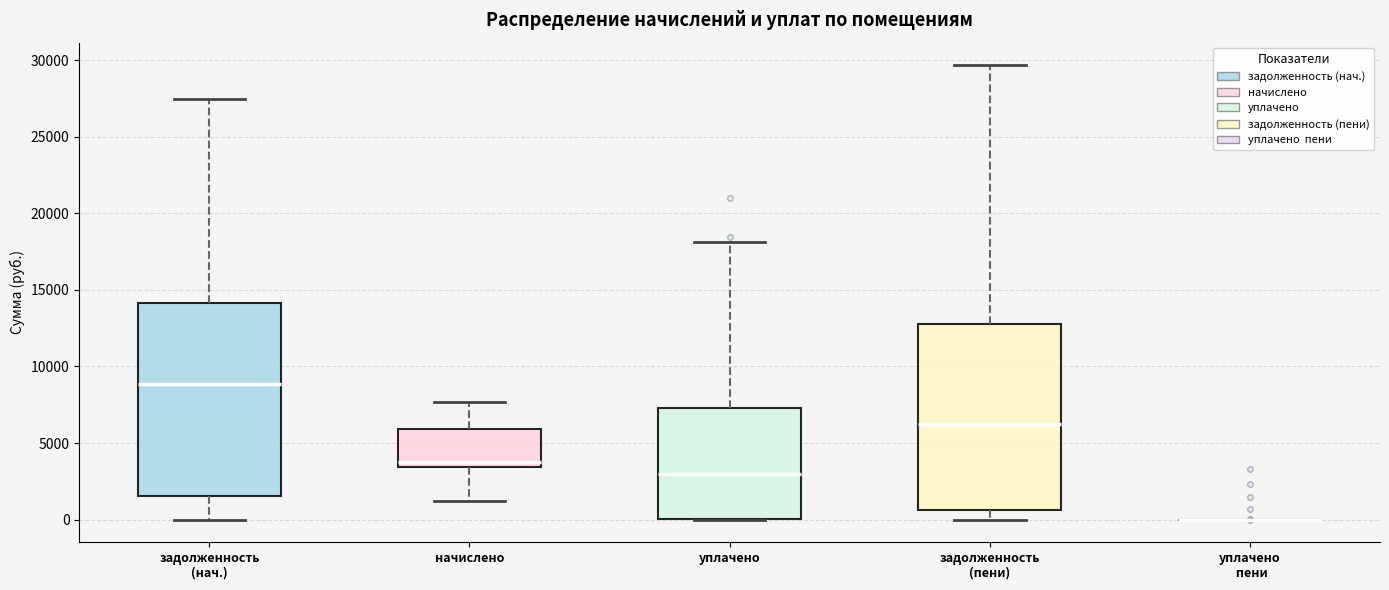

Where does the median line of the box for задолженность (нач.) sit on the y-axis? The values are not printed on the chart, so give them approximately, as read against the axis.

9000